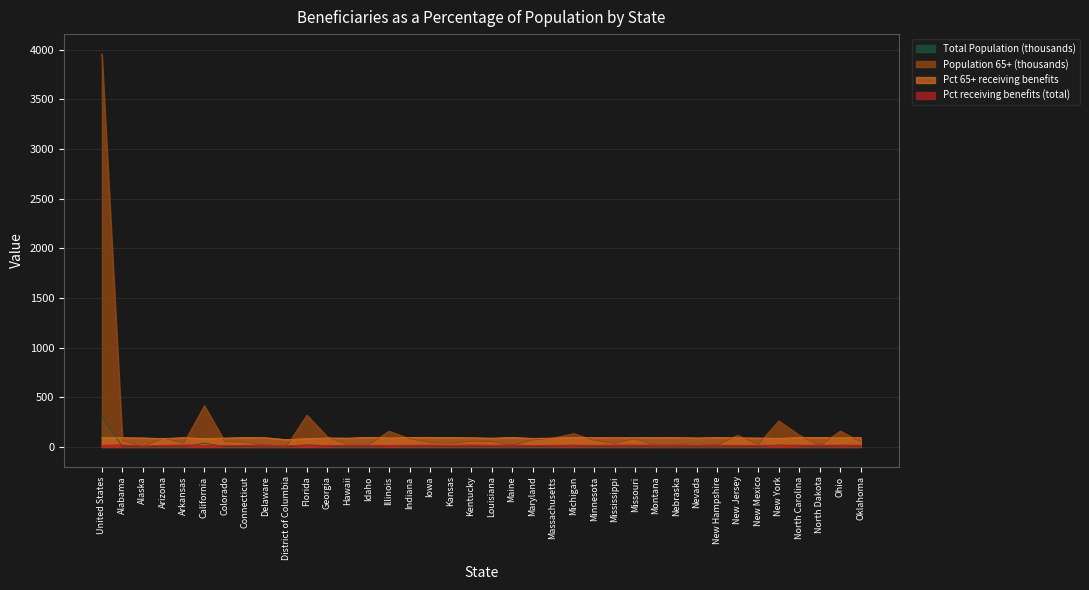

Where is the first local maximum for Pct receiving benefits (total)?

Alabama